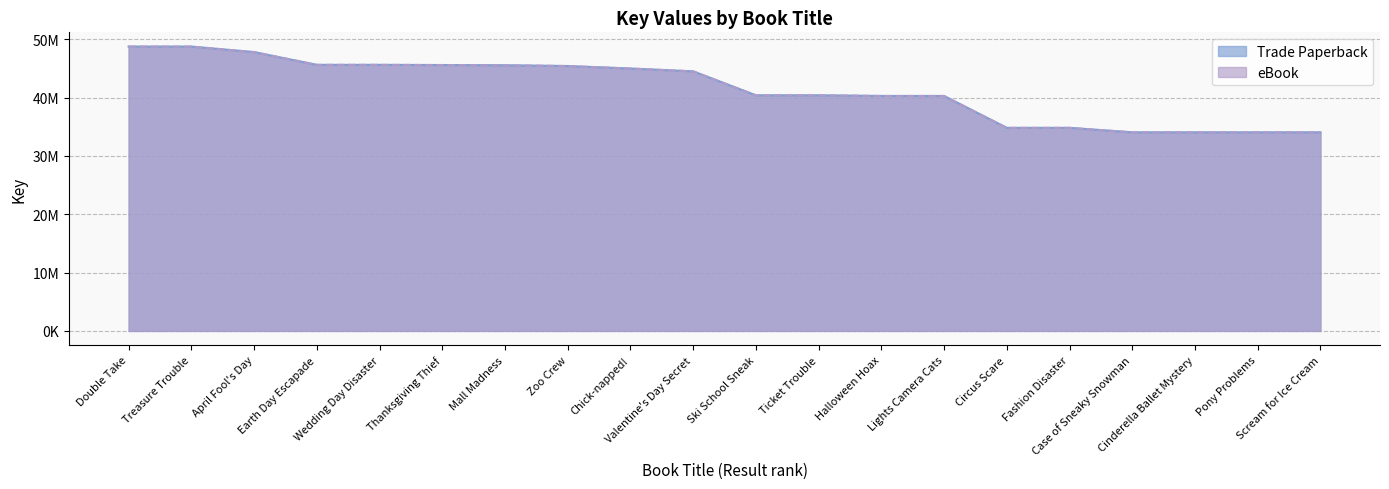

What is the greatest value displayed?

48763544